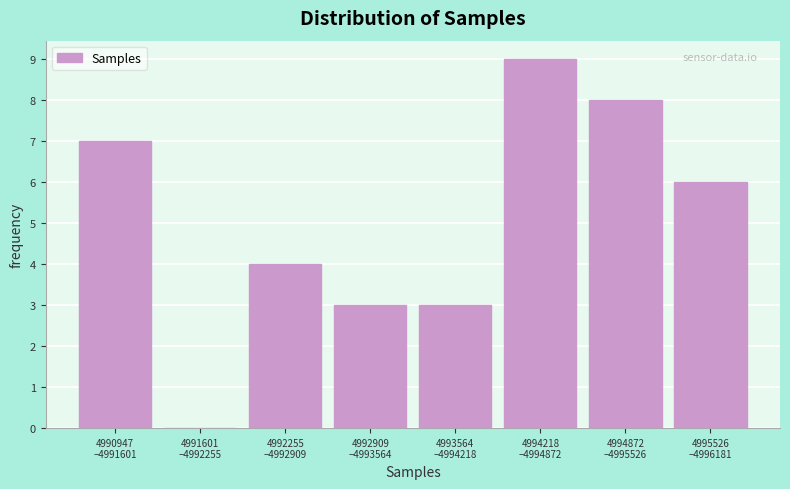

What is the greatest value displayed?

9